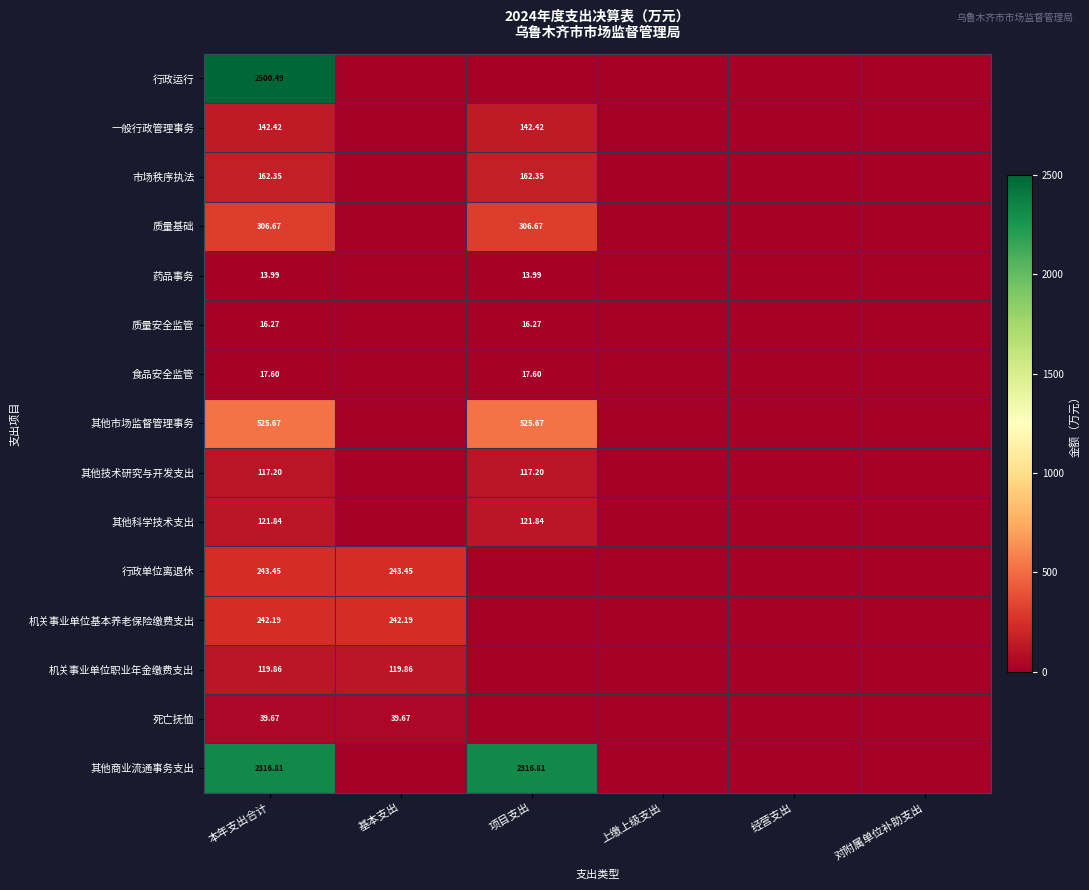

What is the difference between the maximum and minimum values in the 行政运行 series?

2500.5